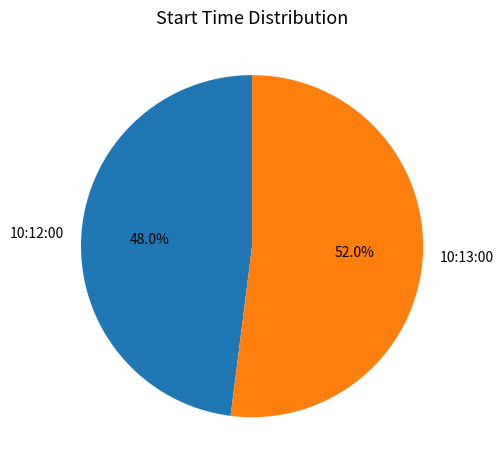

True or false: 10:13:00 accounts for 39% of the total.

False